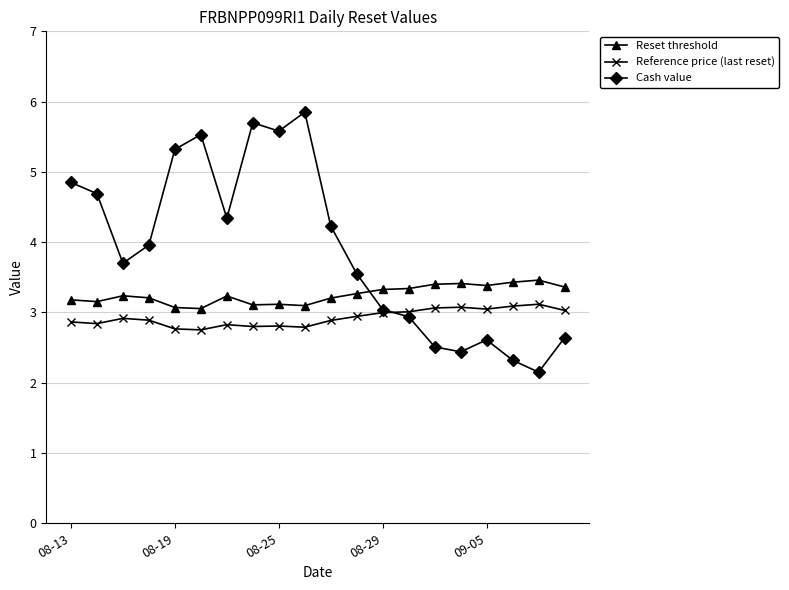

List the series in order of their peak value, lowest first.

Reference price (last reset), Reset threshold, Cash value